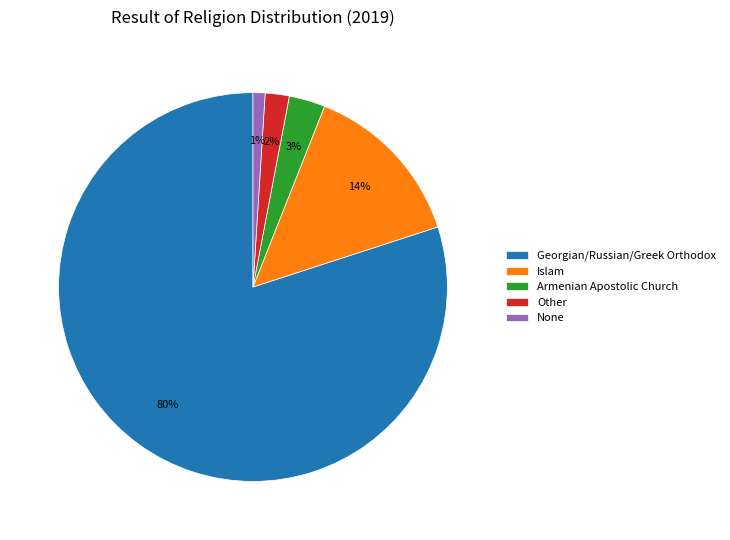

Do Other and Armenian Apostolic Church together represent more than half of the pie?

No